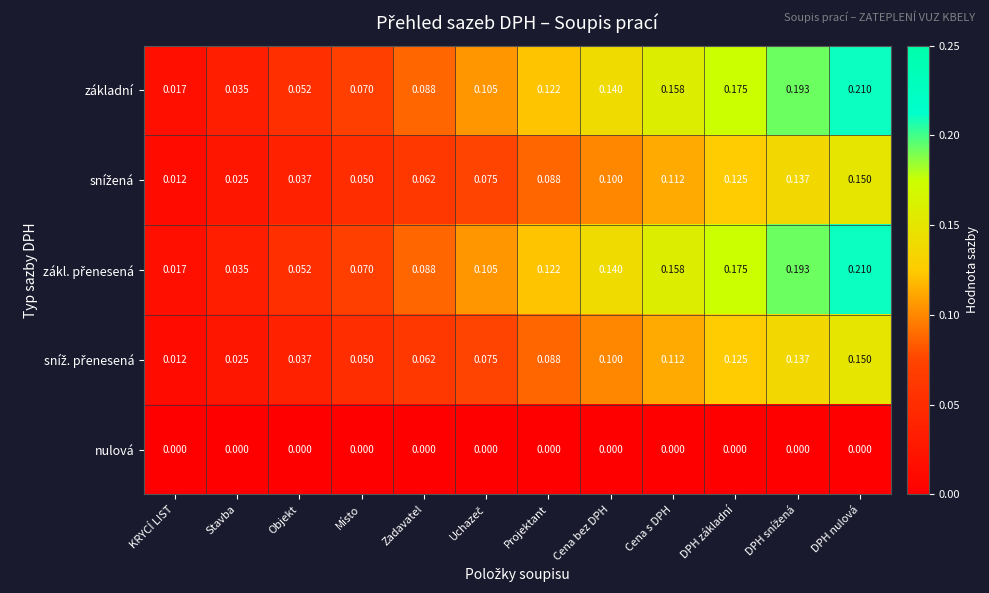

Which label corresponds to the largest value in the chart?

DPH nulová